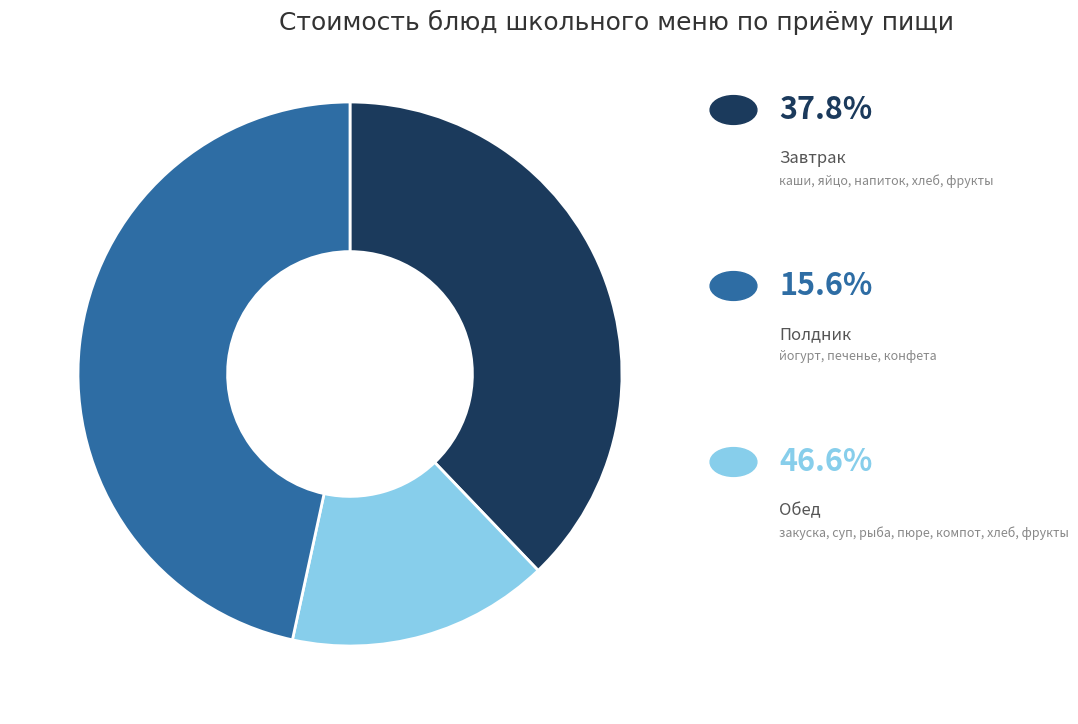

Does any single category account for the majority?

No